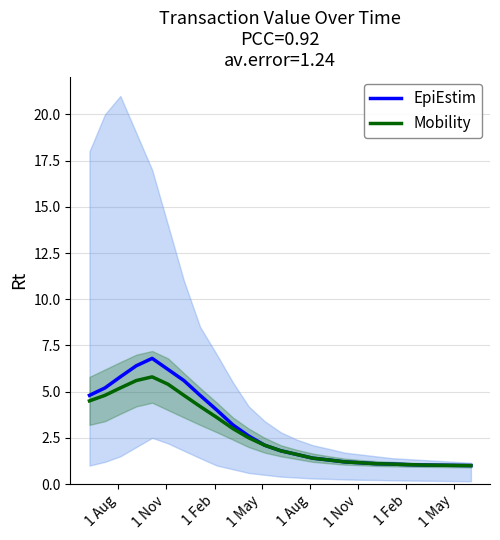

At how many categories does at least one series exceed 4?

8